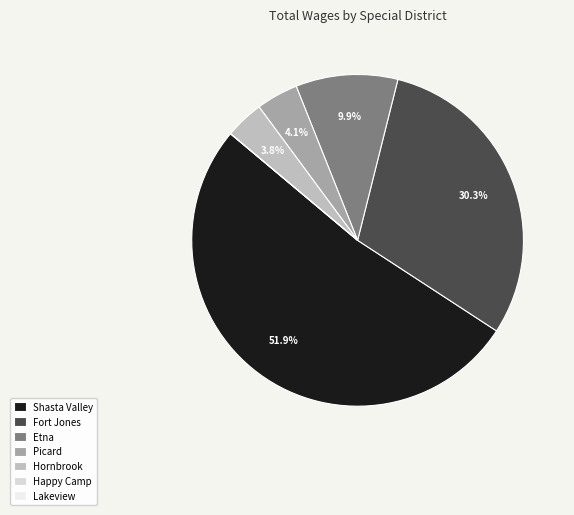

Which category has the smallest portion of the pie?

Happy Camp Cemetery District